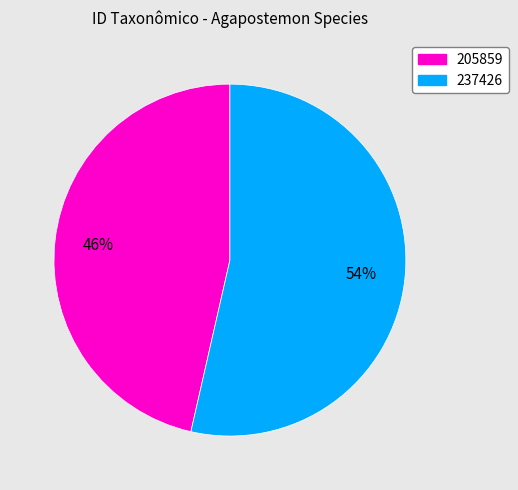

Does any single category account for the majority?

Yes